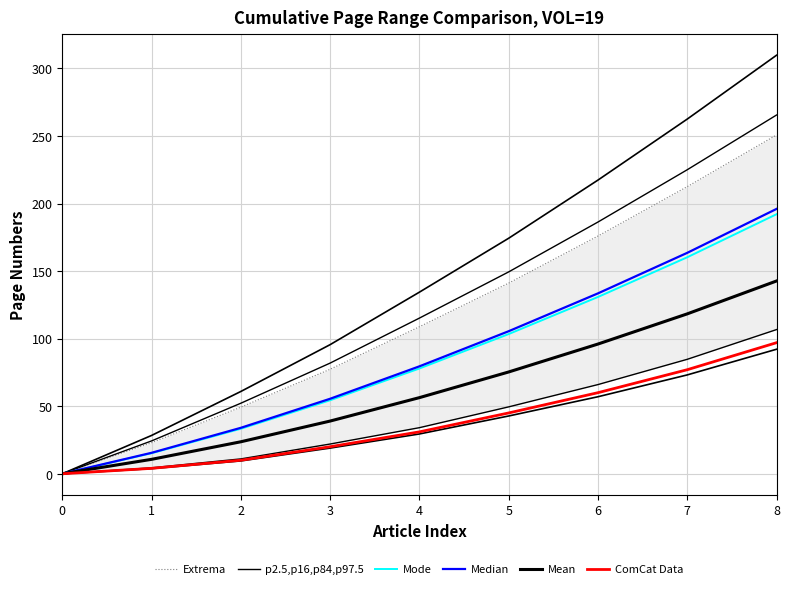

True or false: Mean and Extrema cross at least once.

False